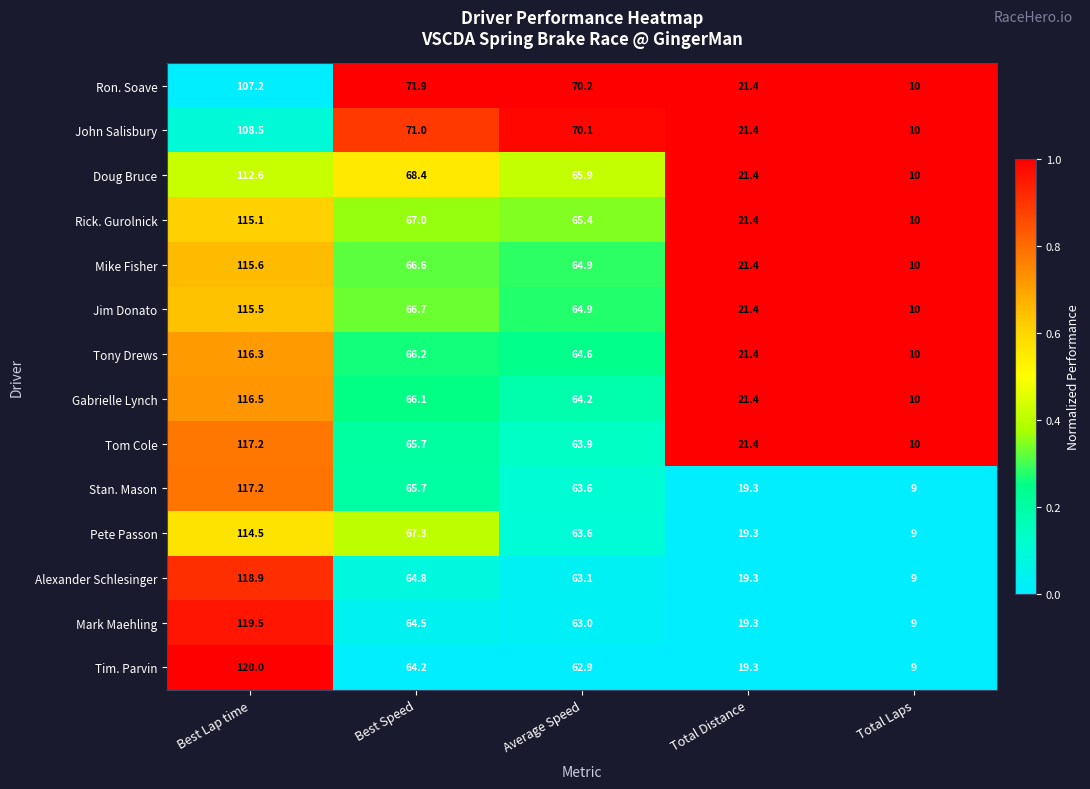

Is the value of Alexander Schlesinger at Best Lap time greater than the value of Gabrielle Lynch at Average Speed?

Yes